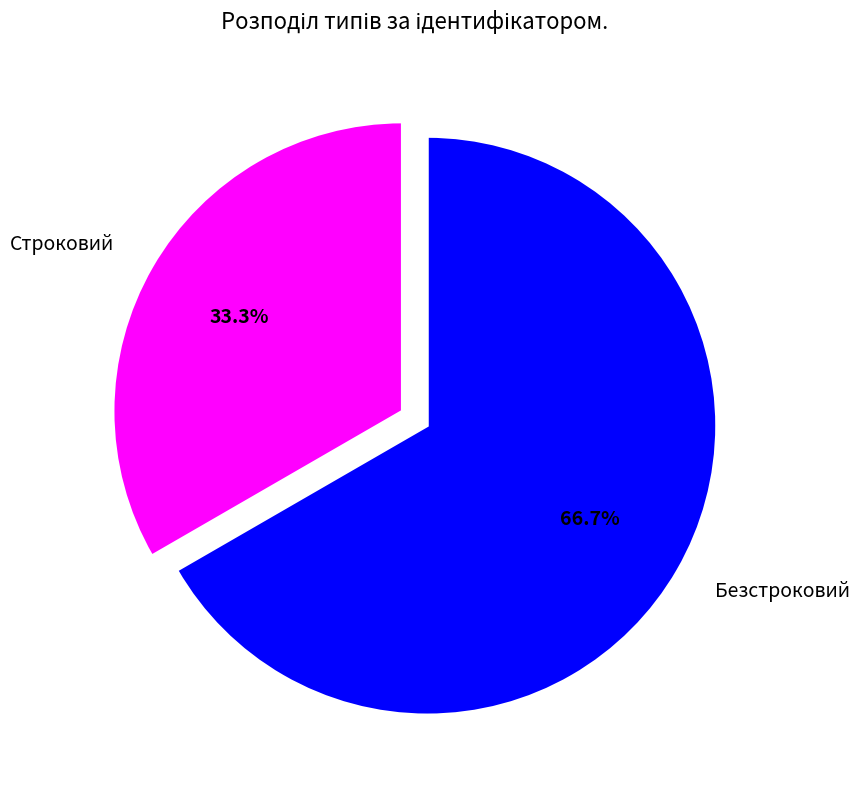

To the nearest percent, what percentage of the pie is Безстроковий?

67%